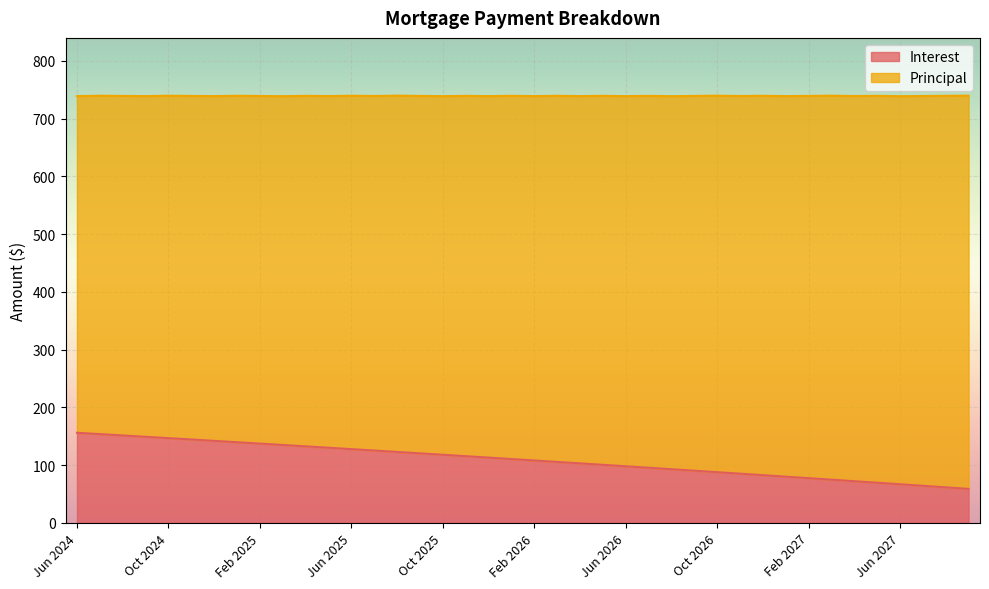

What is the lowest value of the Interest series?

58.9